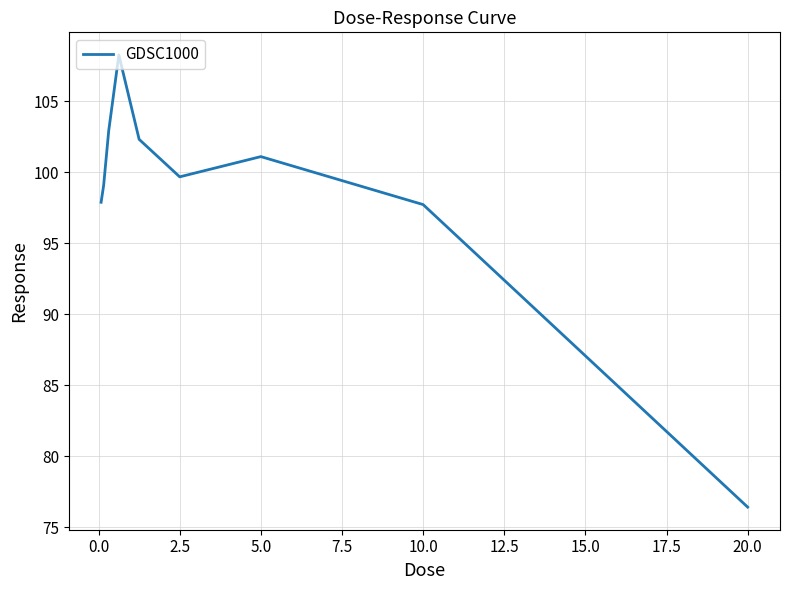

What is the minimum value shown in the chart?

76.4